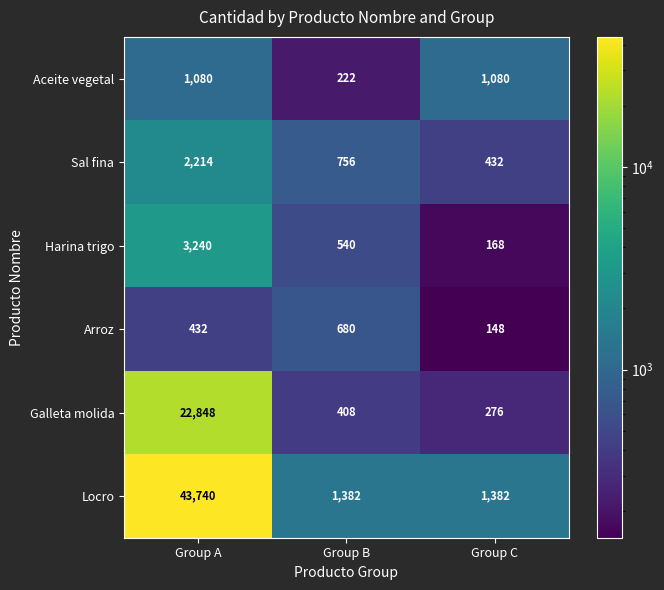

What is the average value of the Aceite vegetal series?

794